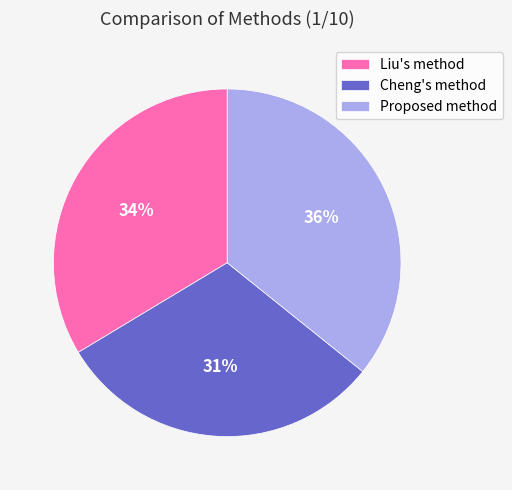

True or false: Cheng's method accounts for 45% of the total.

False